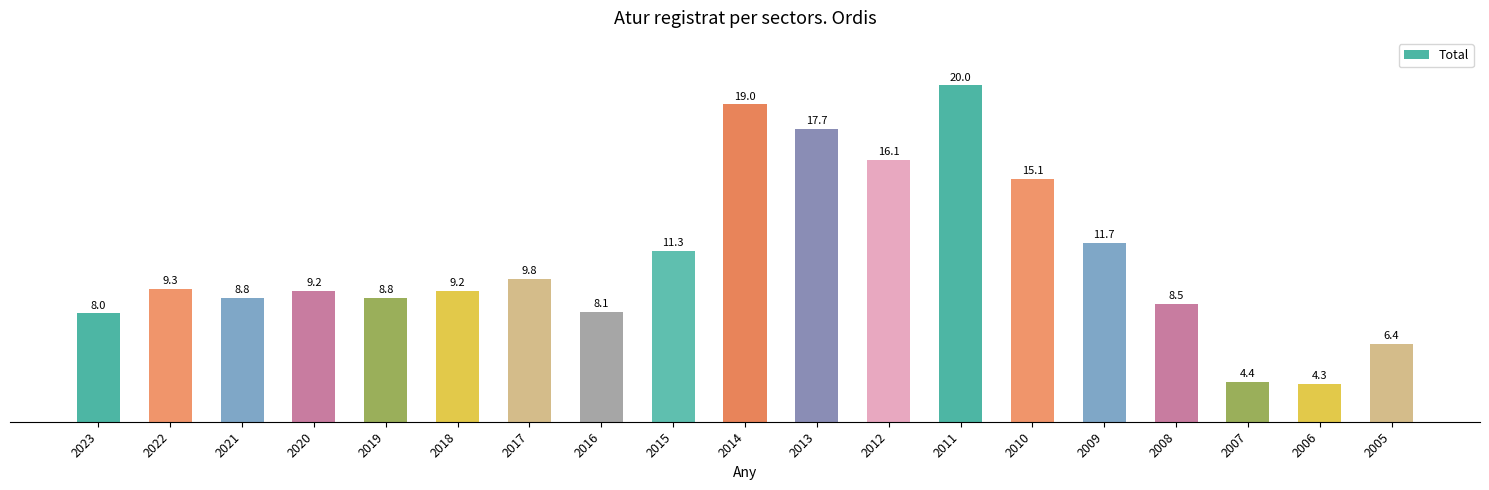

What is the sum of the values at 2023 and 2013?

25.7